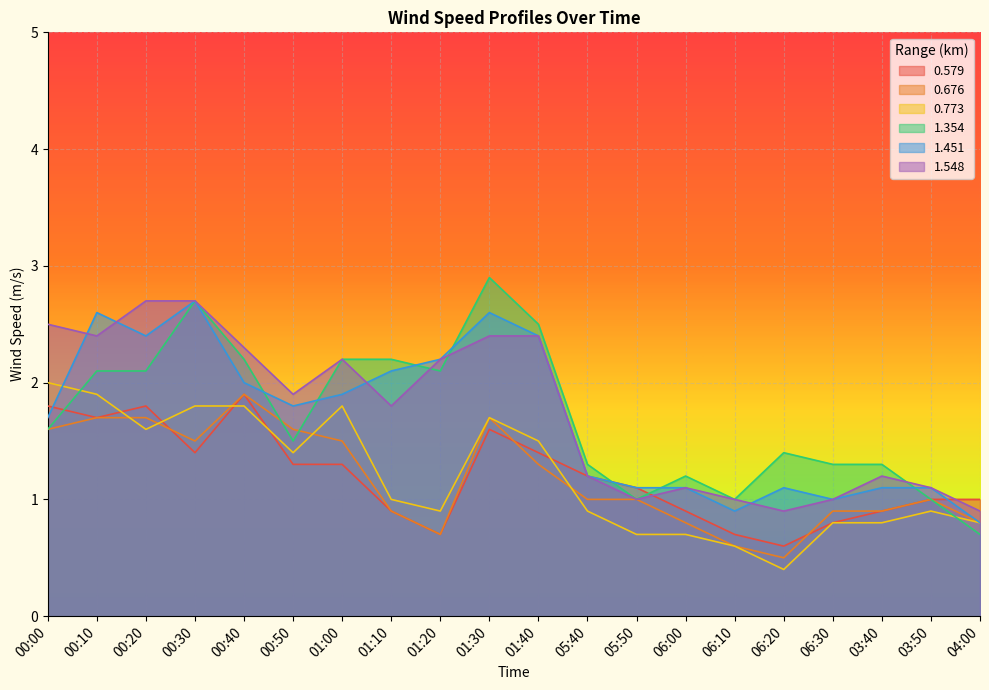

Which has a higher value, 05:40 or 04:00?

05:40